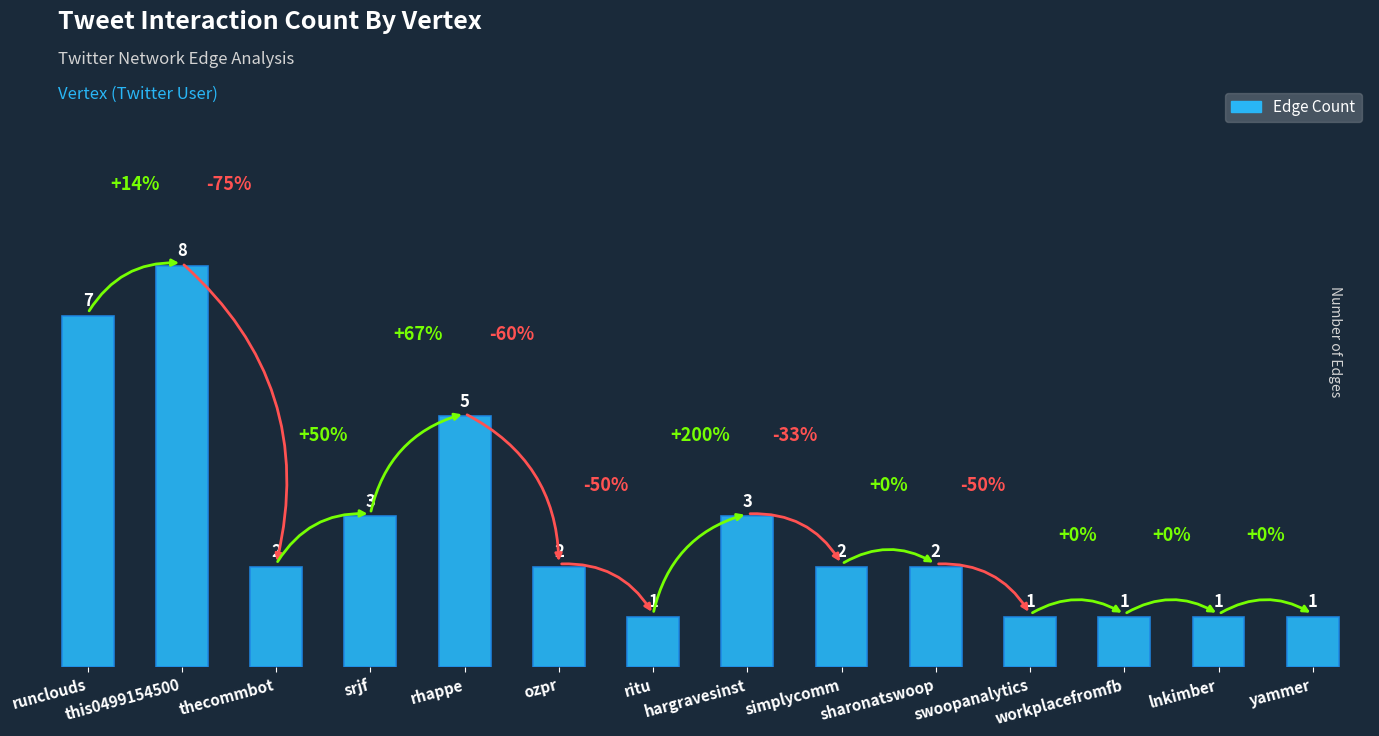

What is the value of the 12th bar from the left?

1